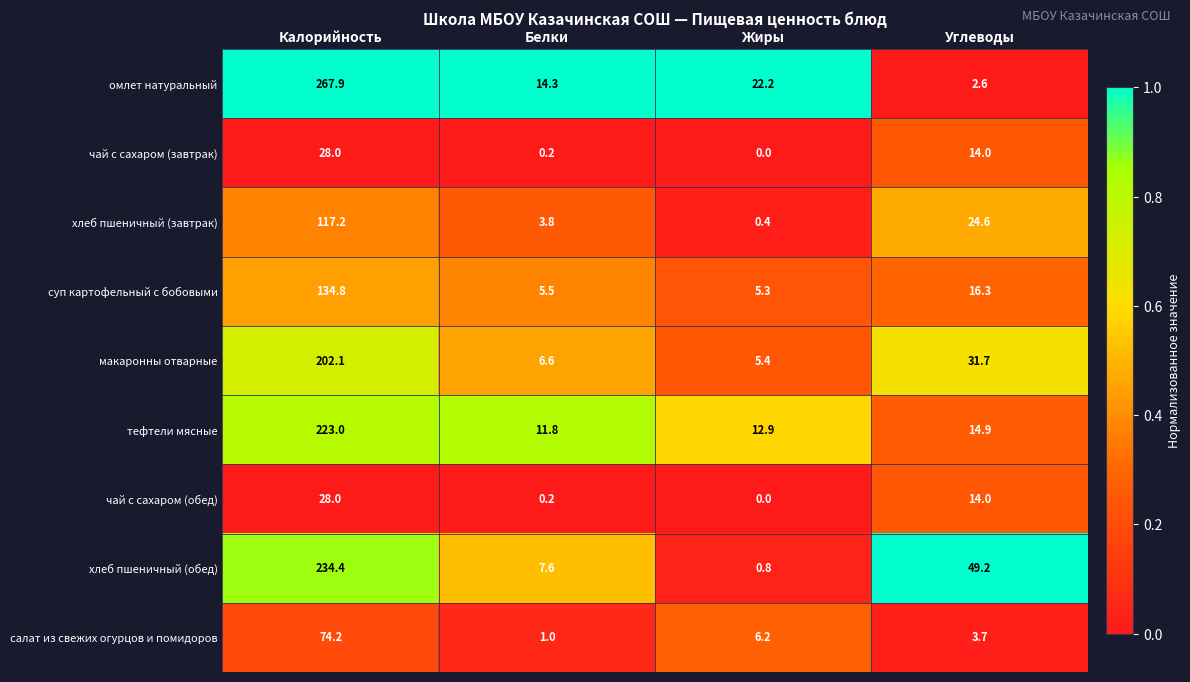

Which series changed the most between Калорийность and Углеводы?

омлет натуральный